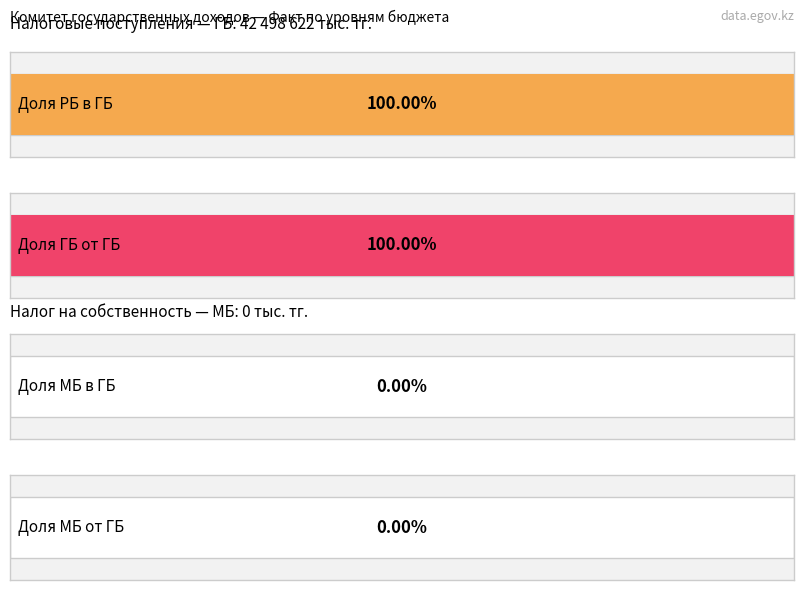

Where is РБ (Факт) nearest to the value 42498622?

Налоговые поступления